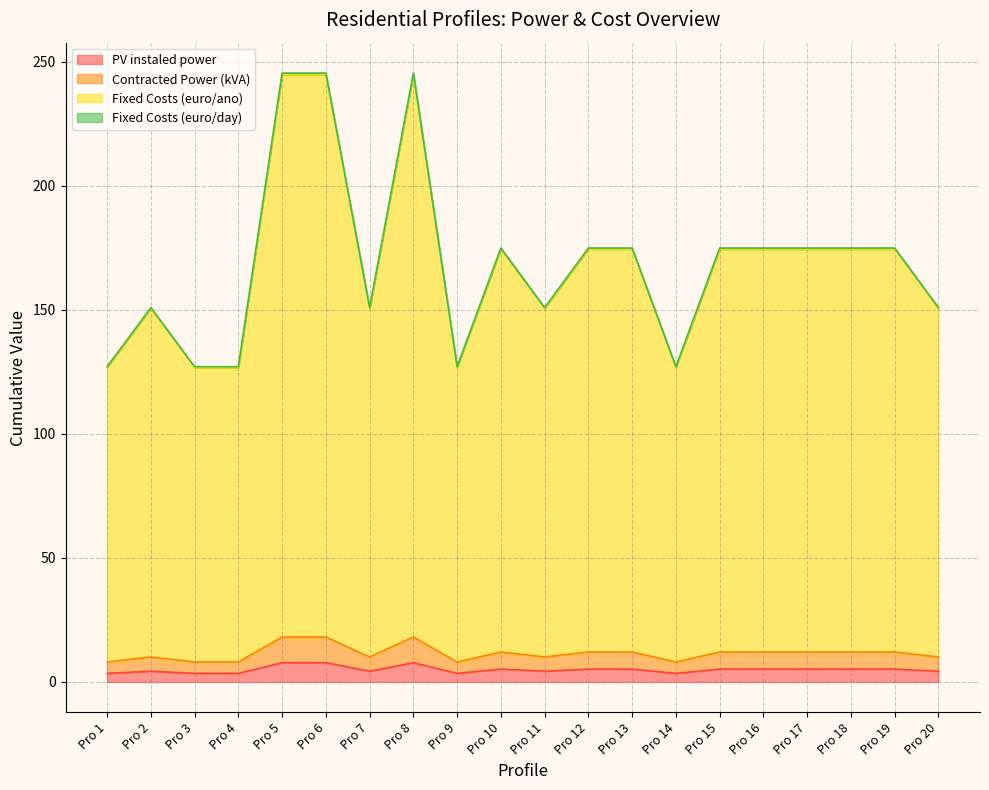

True or false: Contracted Power (kVA) and Fixed Costs (euro/day) intersect in this chart.

False